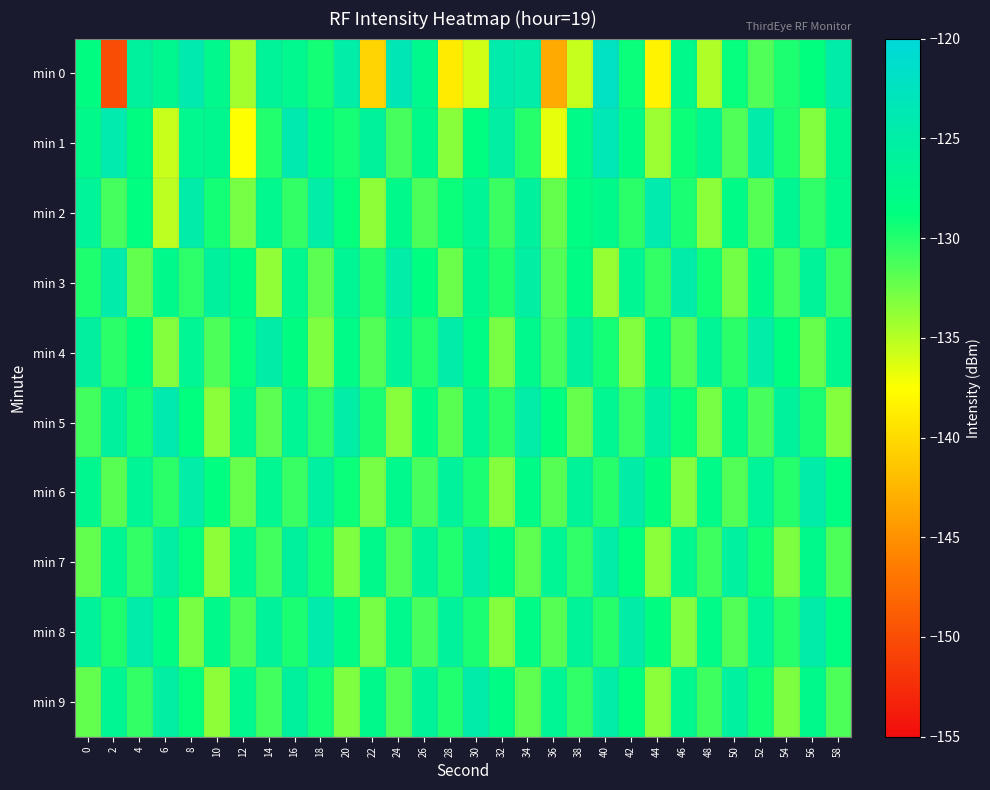

At which category does the chart reach its peak across all series?

40